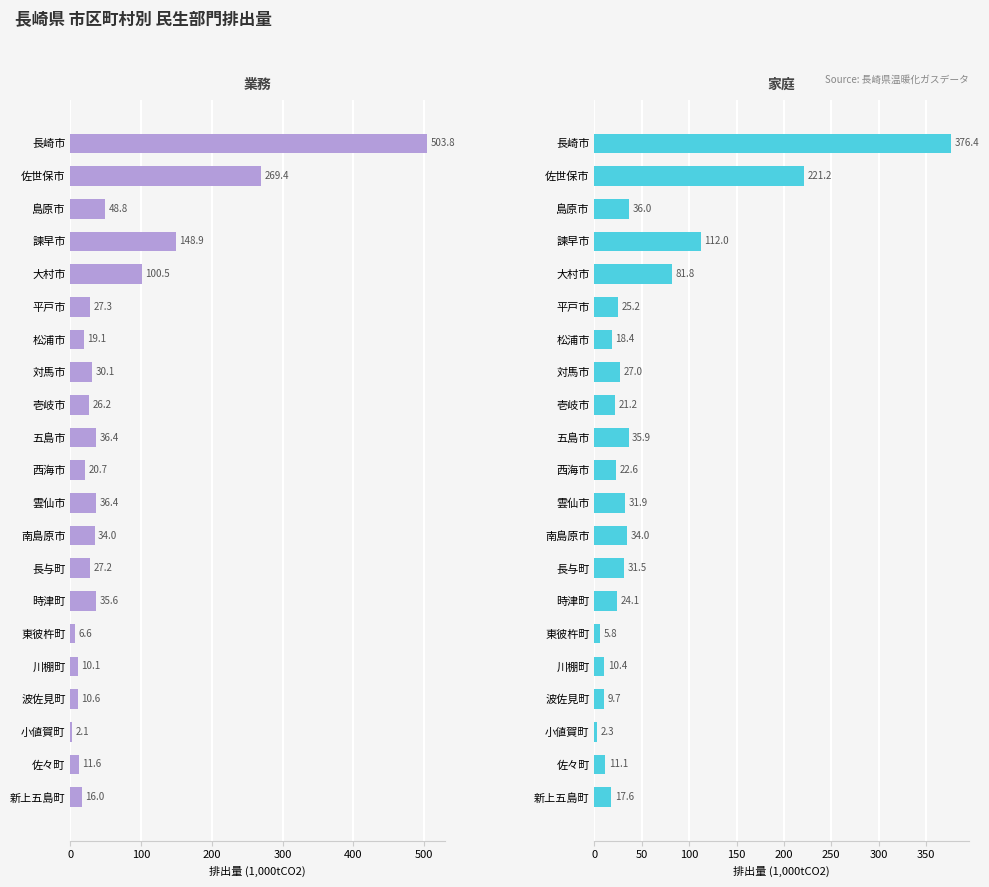

The 家庭 series shows 103.8 at 100. True or false?

False